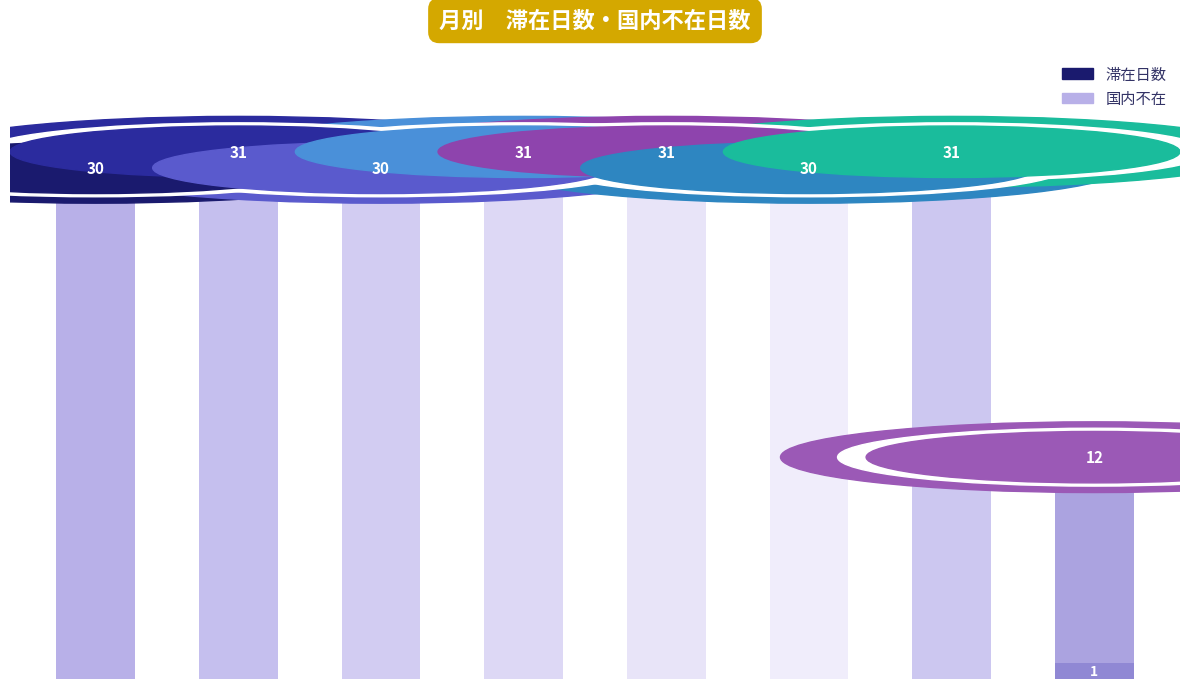

What is the greatest value displayed?

31